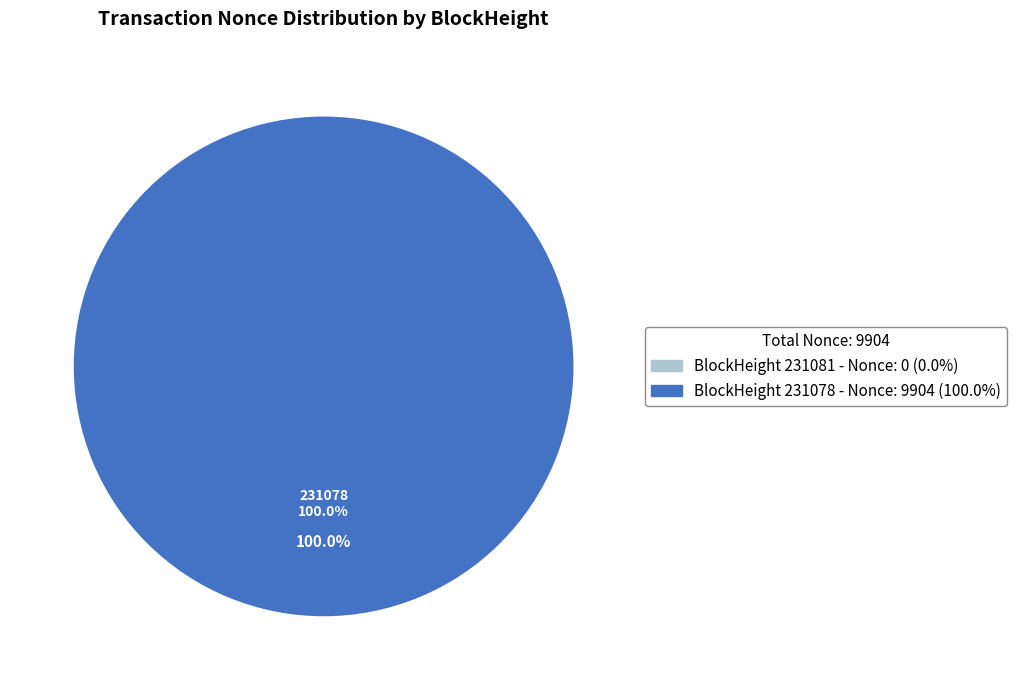

How many slices are in this pie chart?

2